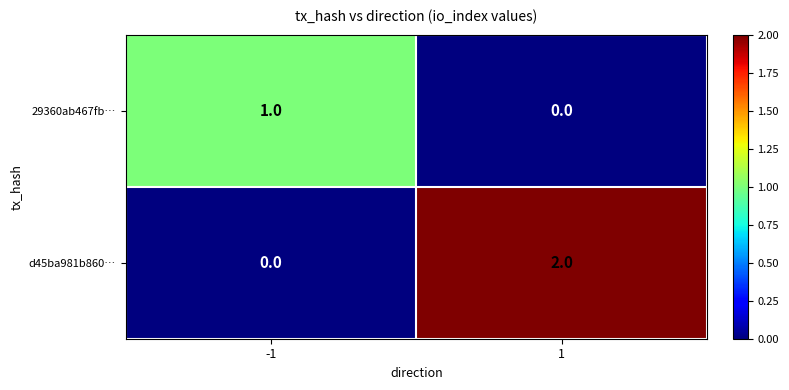

Between -1 and 1, which series saw the biggest shift?

d45ba981b860…